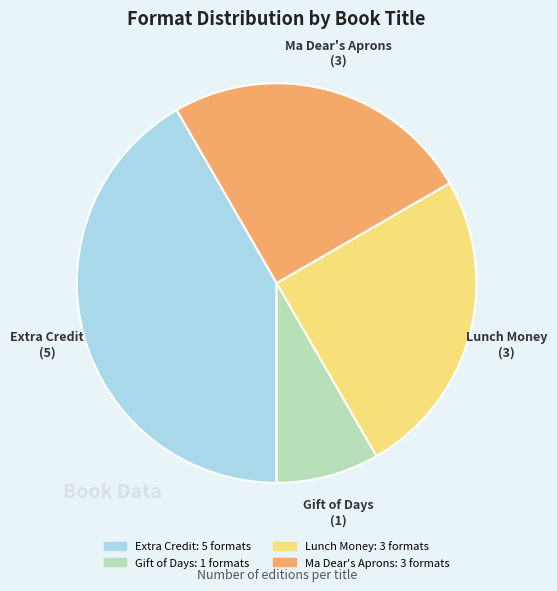

Is there a majority slice in this chart?

No